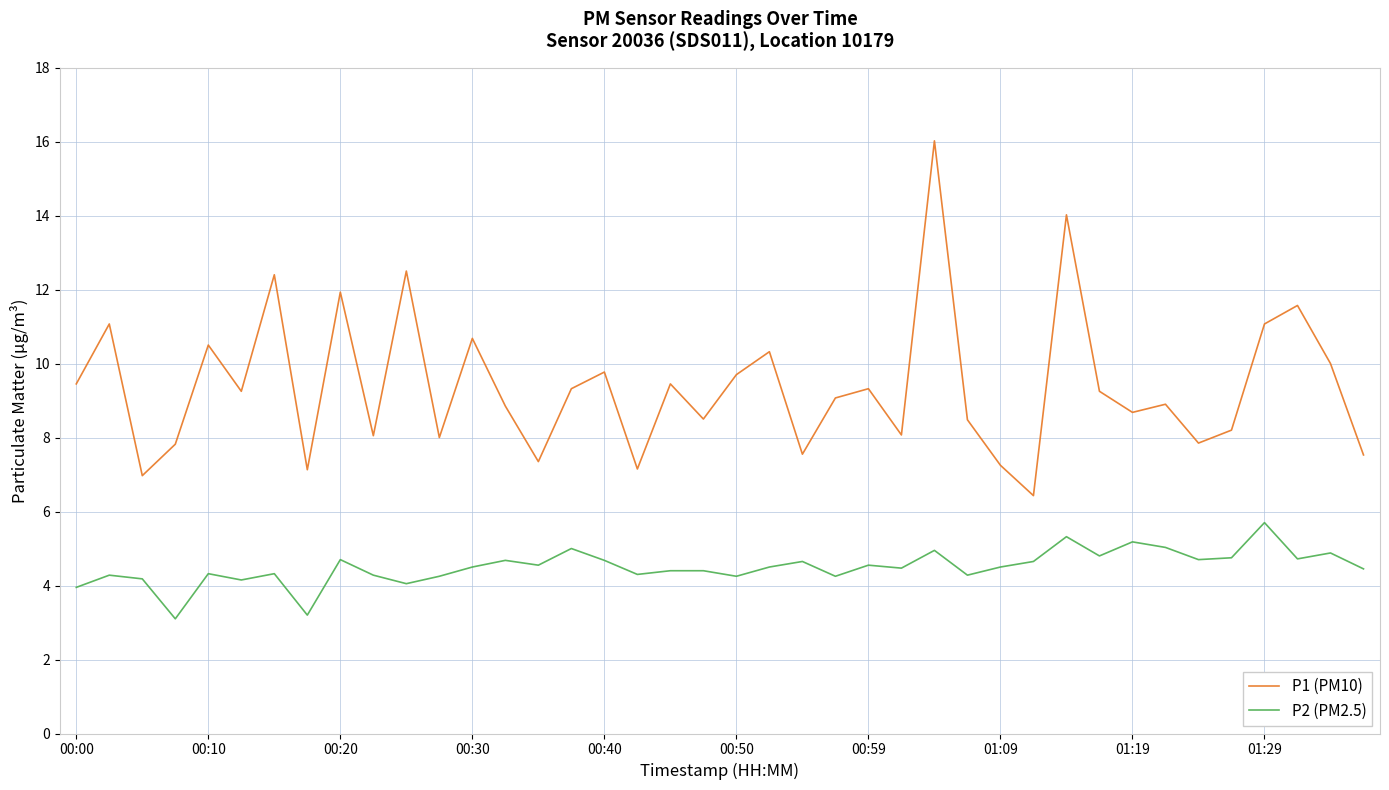

At how many categories does at least one series exceed 13?

2